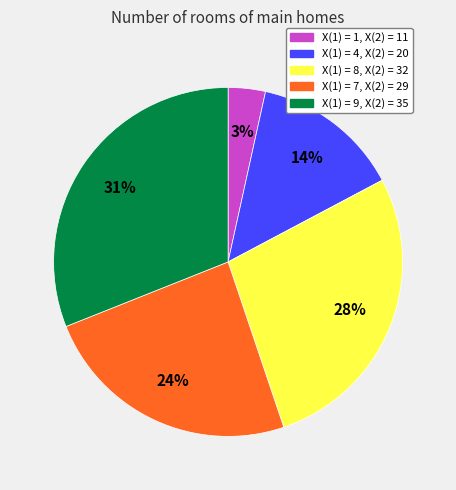

How many slices are in this pie chart?

5